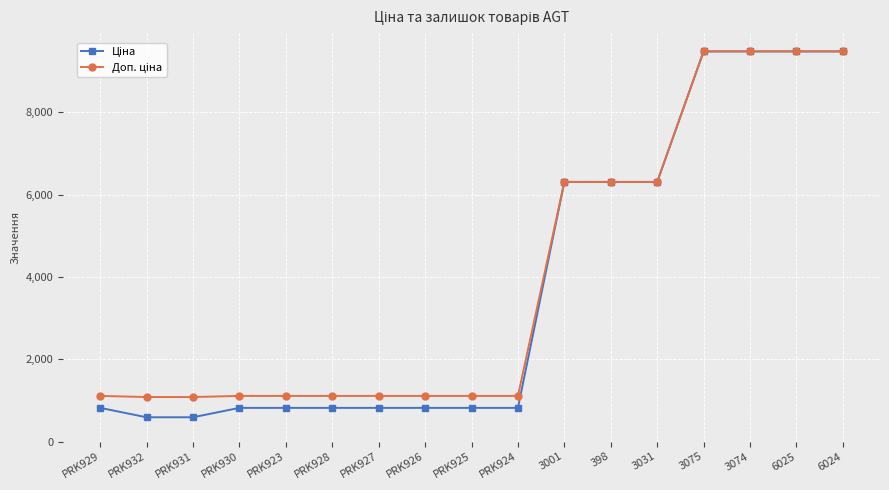

Count the number of data series in this chart.

2